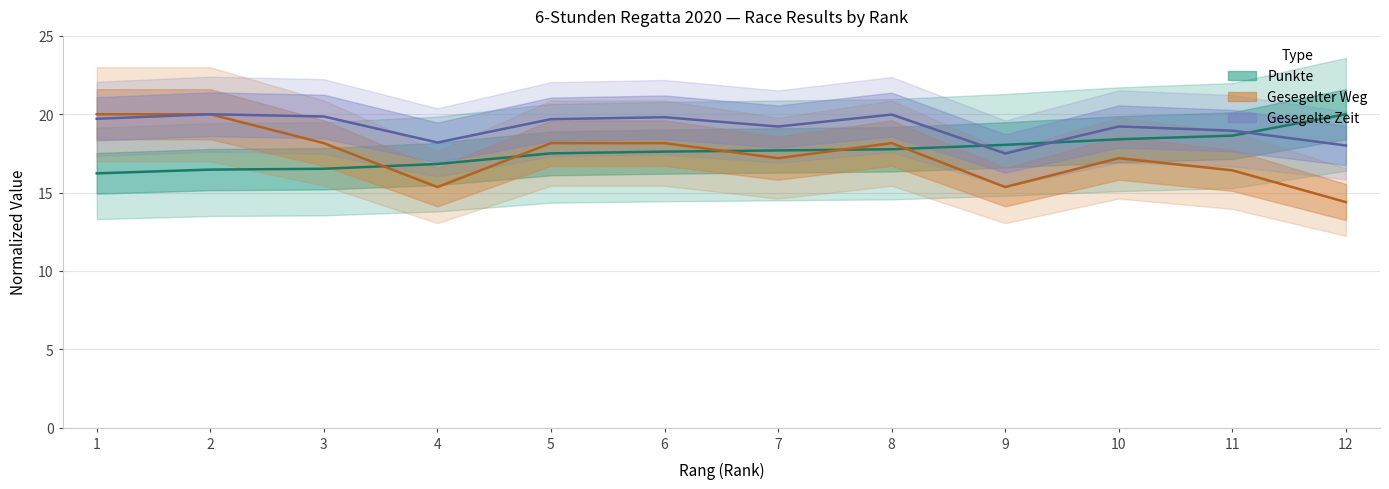

Between 1 and 6, which series saw the biggest shift?

Gesegelter Weg